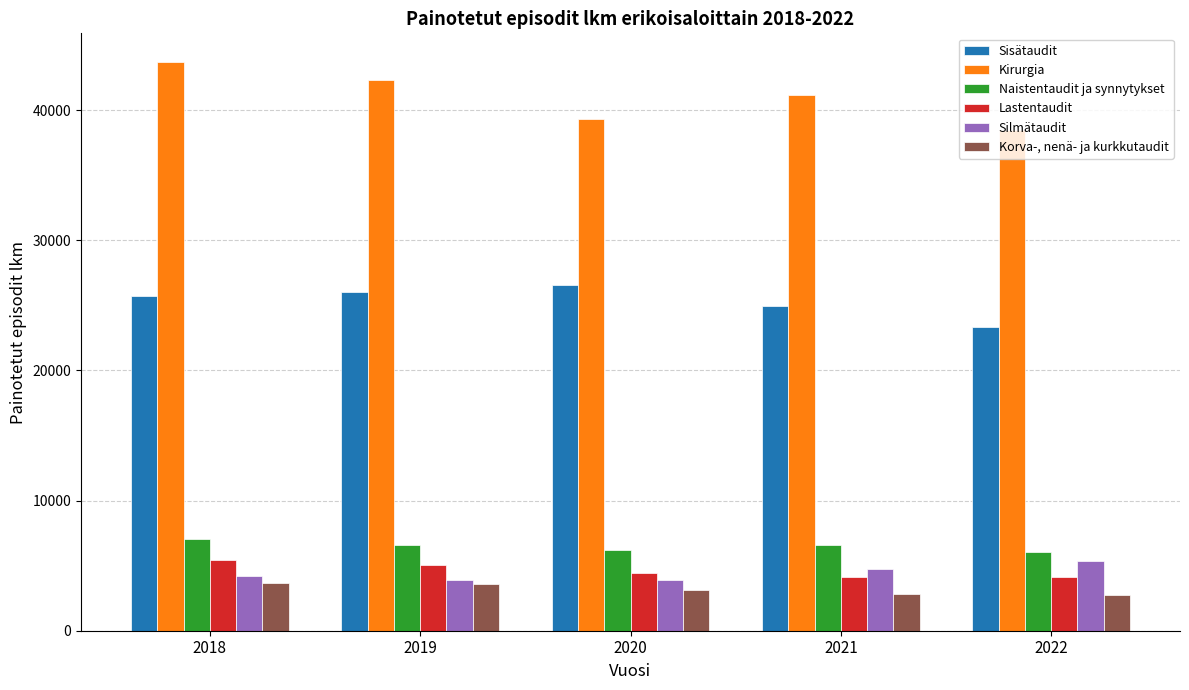

At which label is Sisätaudit closest to 24930?

2021